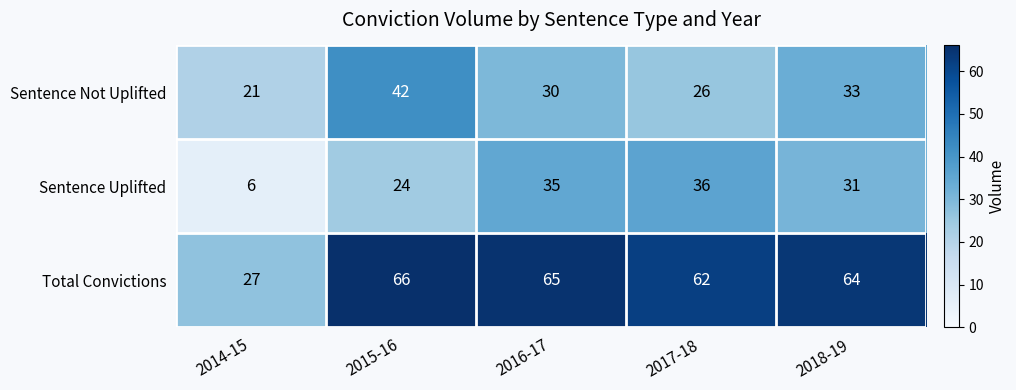

Reading right to left, extract all data points from this chart.

Sentence Not Uplifted: 33	26	30	42	21
Sentence Uplifted: 31	36	35	24	6
Total Convictions: 64	62	65	66	27